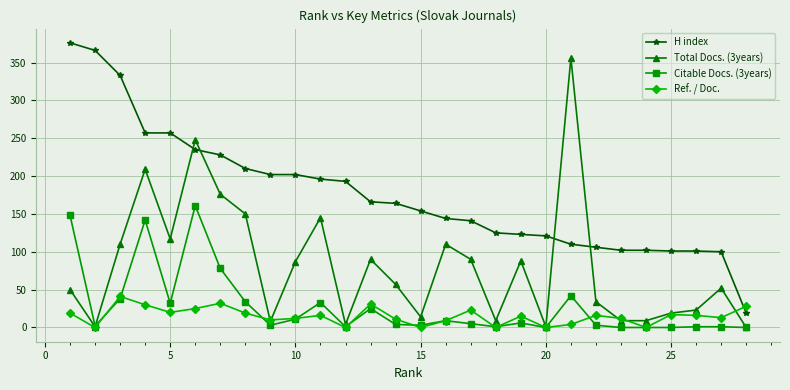

List the series in order of their peak value, lowest first.

Ref. / Doc., Citable Docs. (3years), Total Docs. (3years), H index